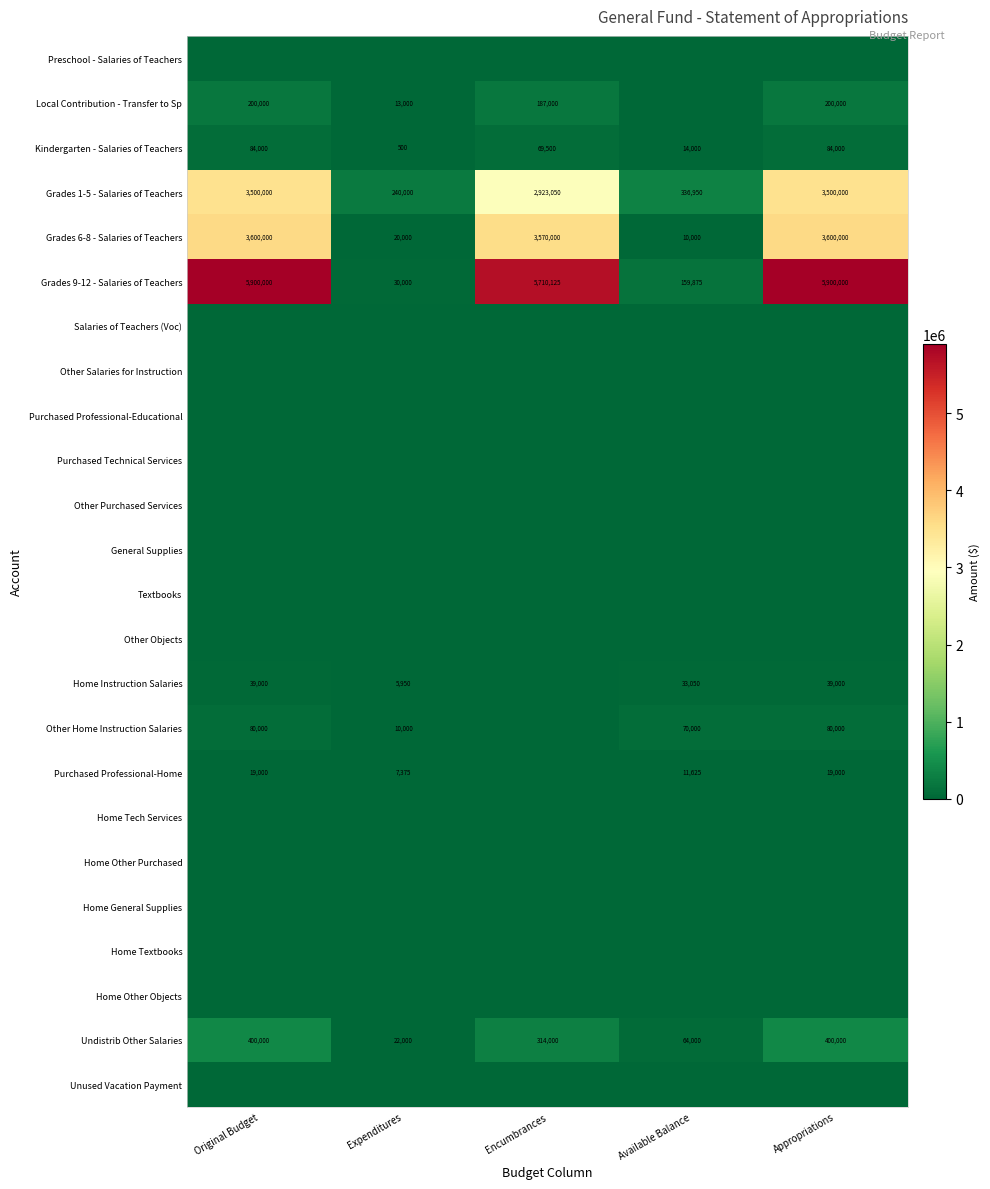

The value of Kindergarten - Salaries of Teachers at Appropriations is 84000. True or false?

True